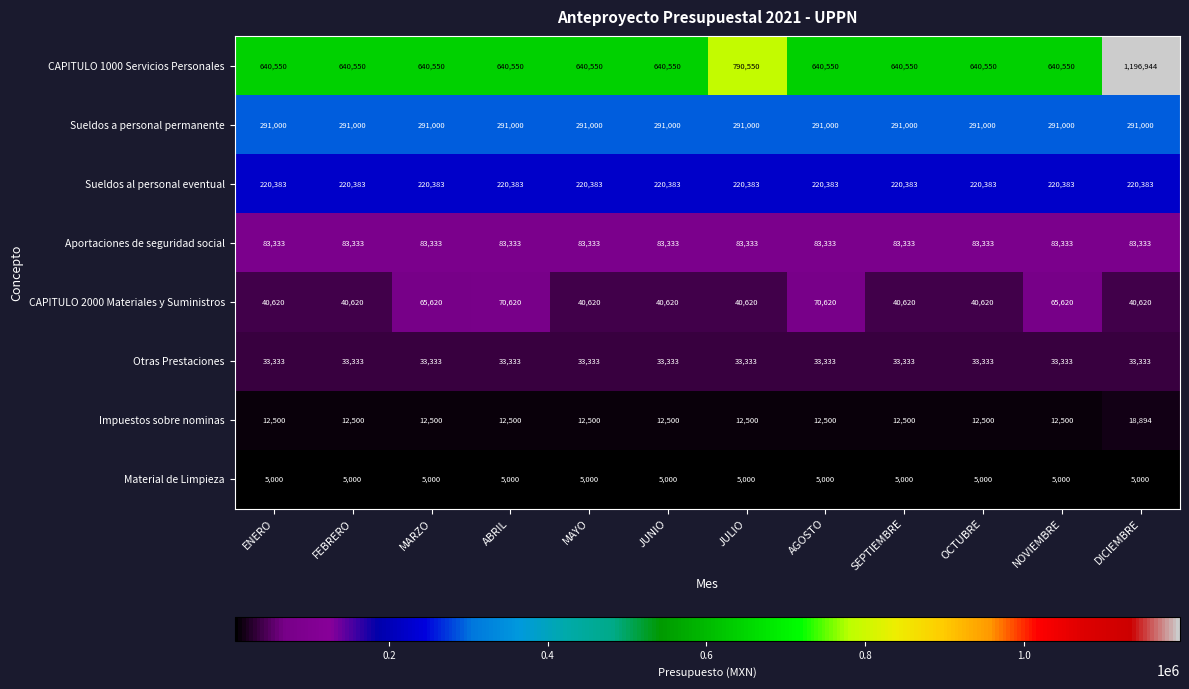

Count the number of categories in the chart.

12